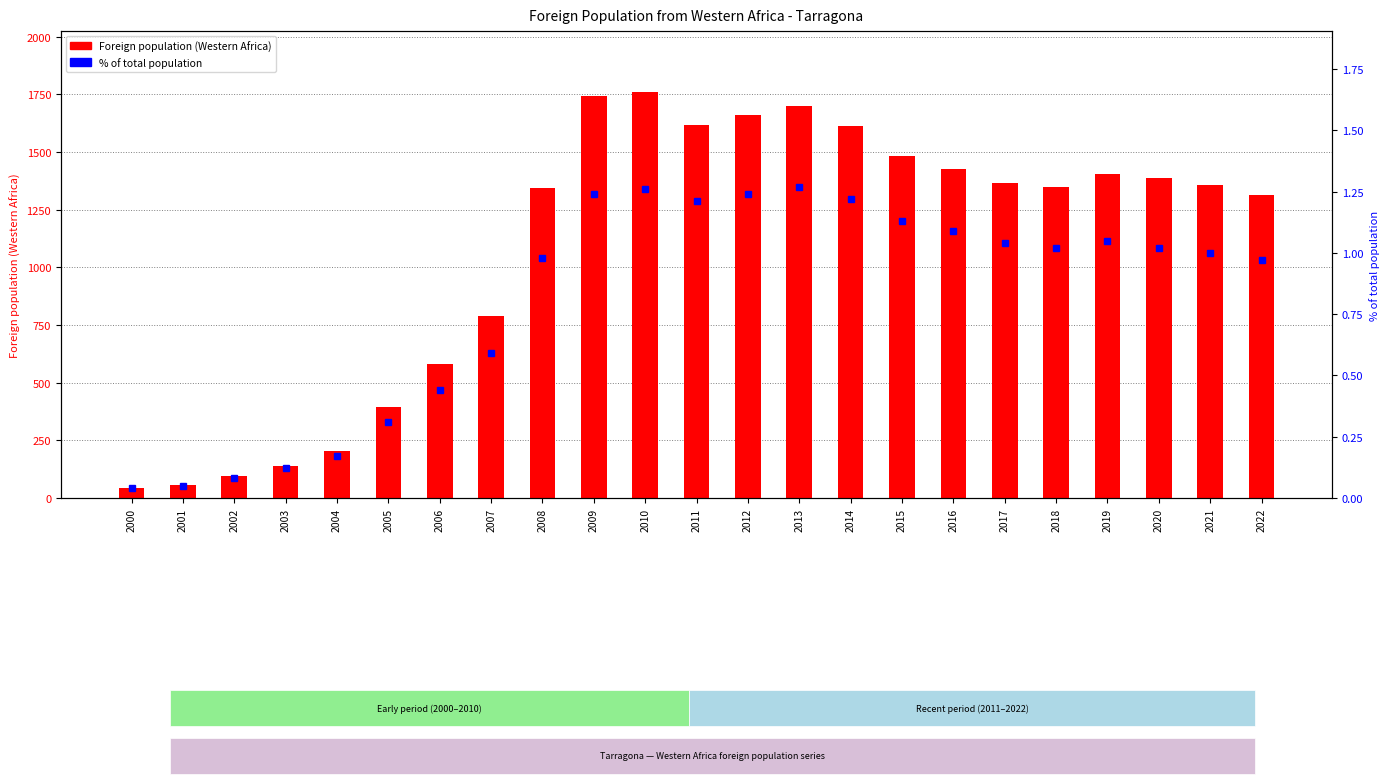

Are the bars grouped side by side (vs. stacked)?

Yes